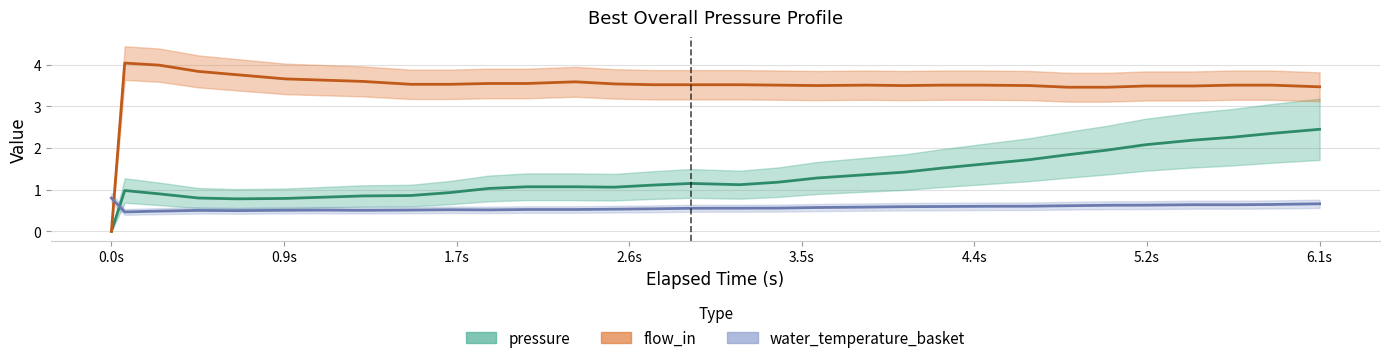

Is it true that pressure (center) equals 0.7 at 21?

False